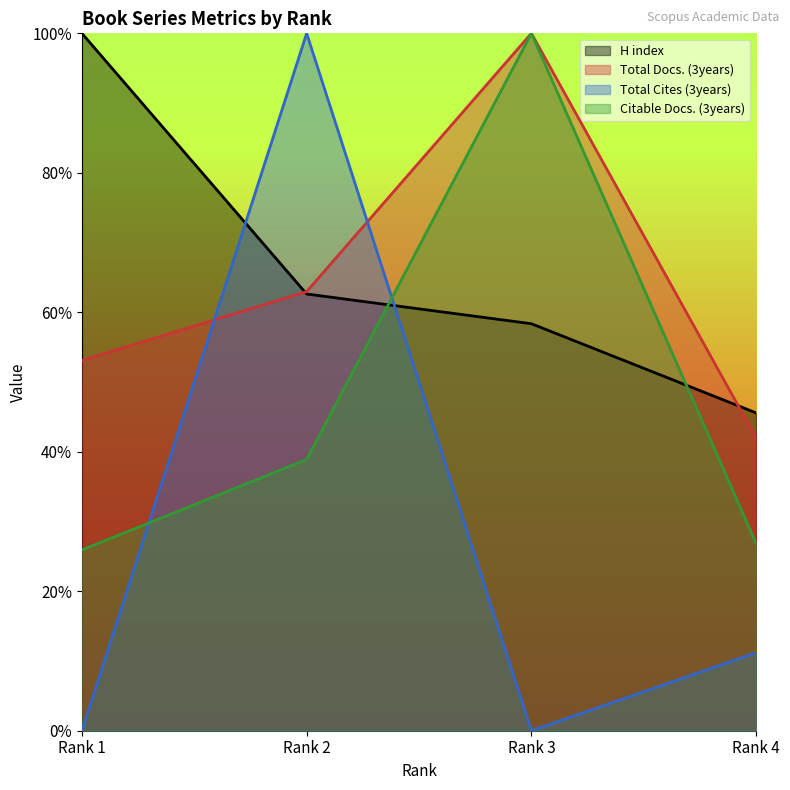

How many interior local peaks does the Citable Docs. (3years) series have?

1